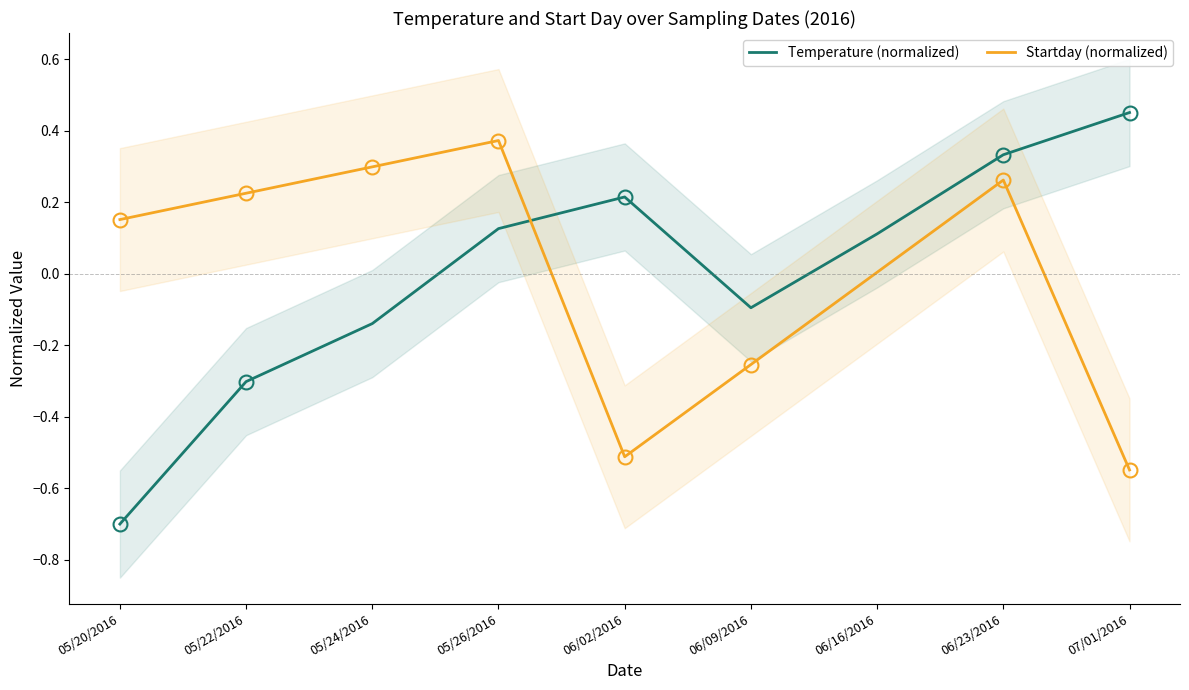

Is it true that Startday (normalized) equals 0.0 at 06/16/2016?

True